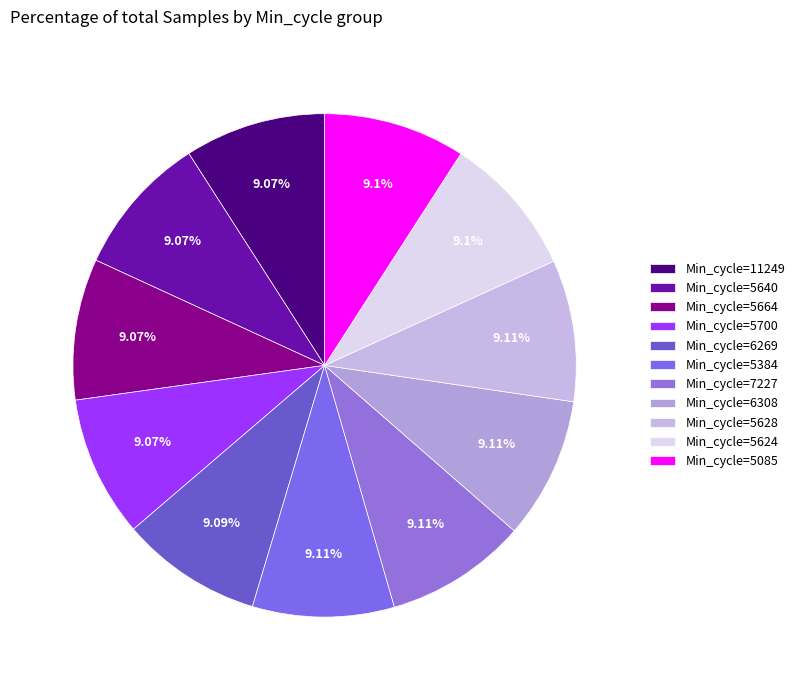

How many segments does this pie chart have?

11